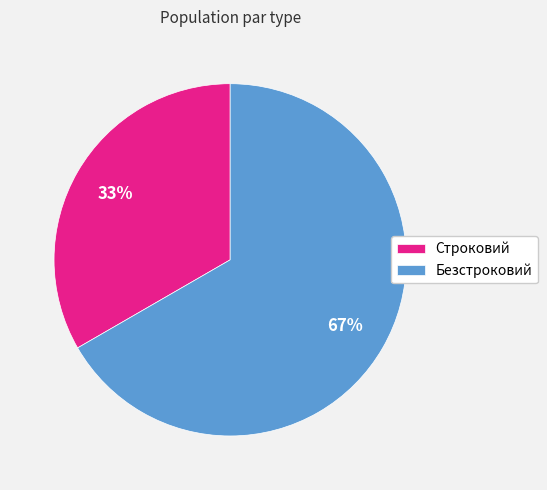

Is the sum of Безстроковий and Строковий greater than half?

Yes